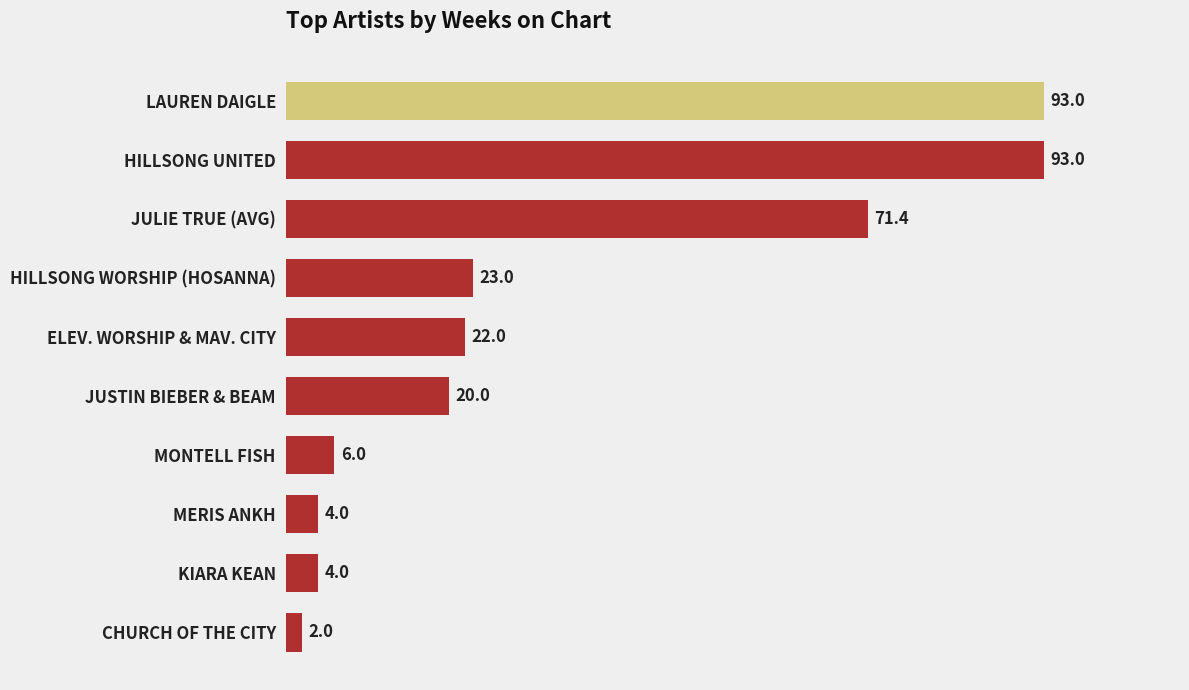

Does the chart contain stacked bars?

No